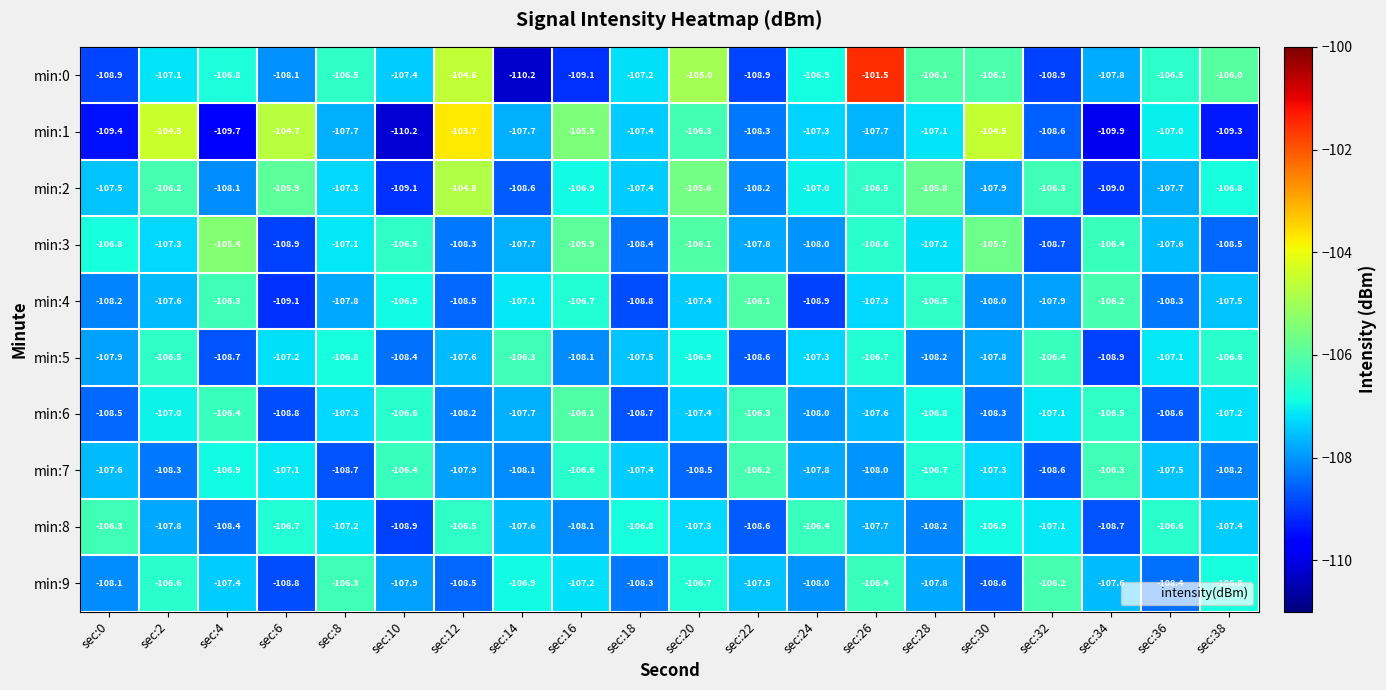

The min:7 series shows -142.5 at sec:4. True or false?

False